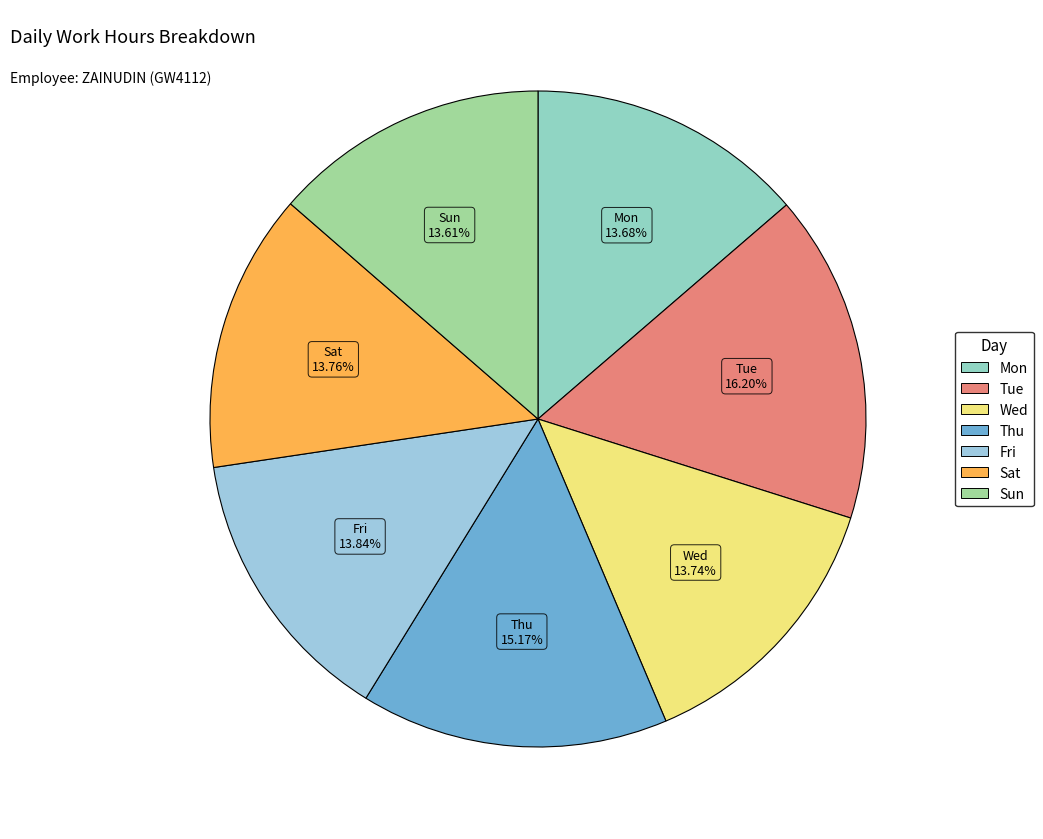

How many slices are in this pie chart?

7